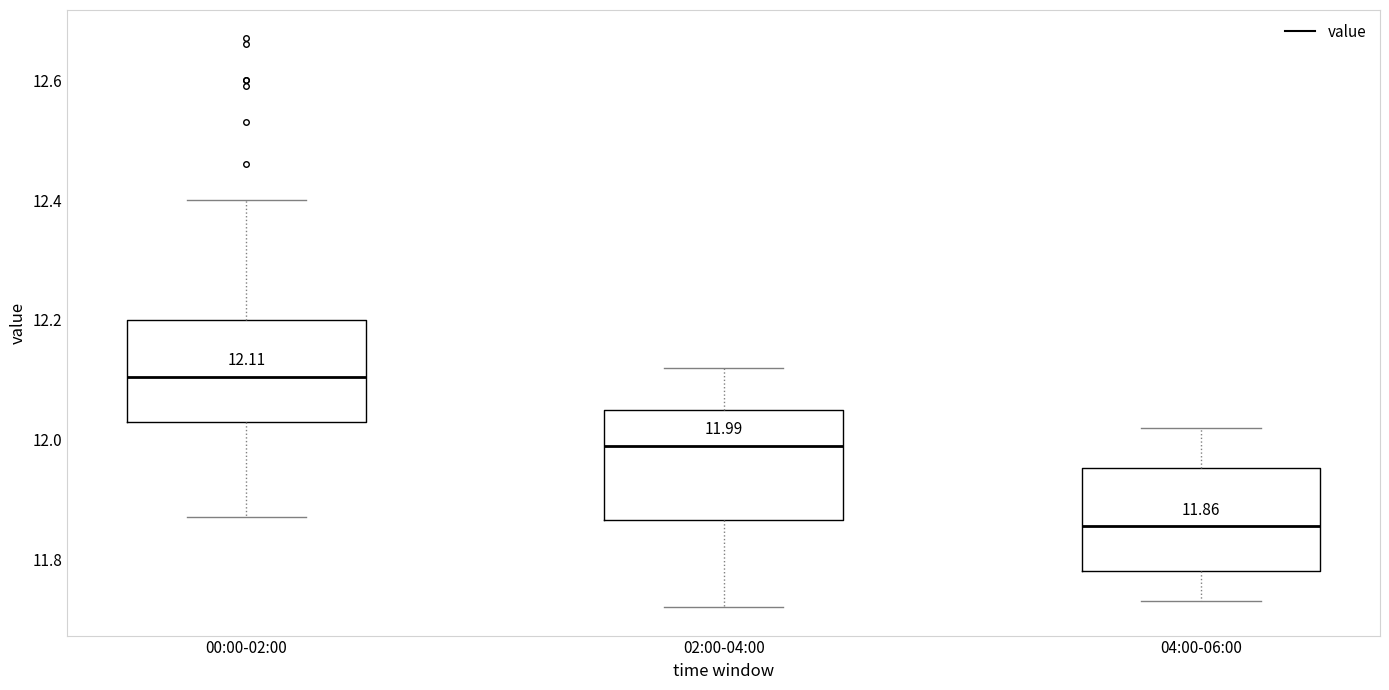

Which box's median line is the highest?

00:00-02:00